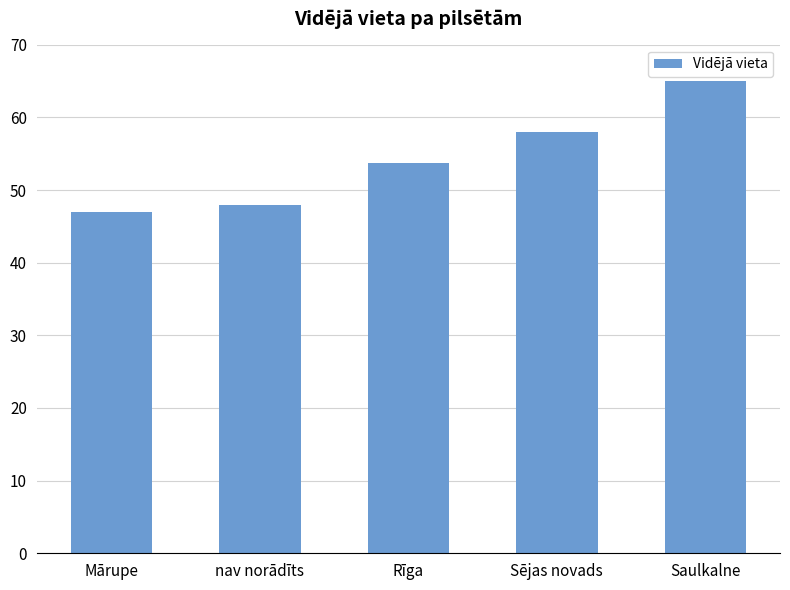

Which has a higher value, nav norādīts or Mārupe?

nav norādīts